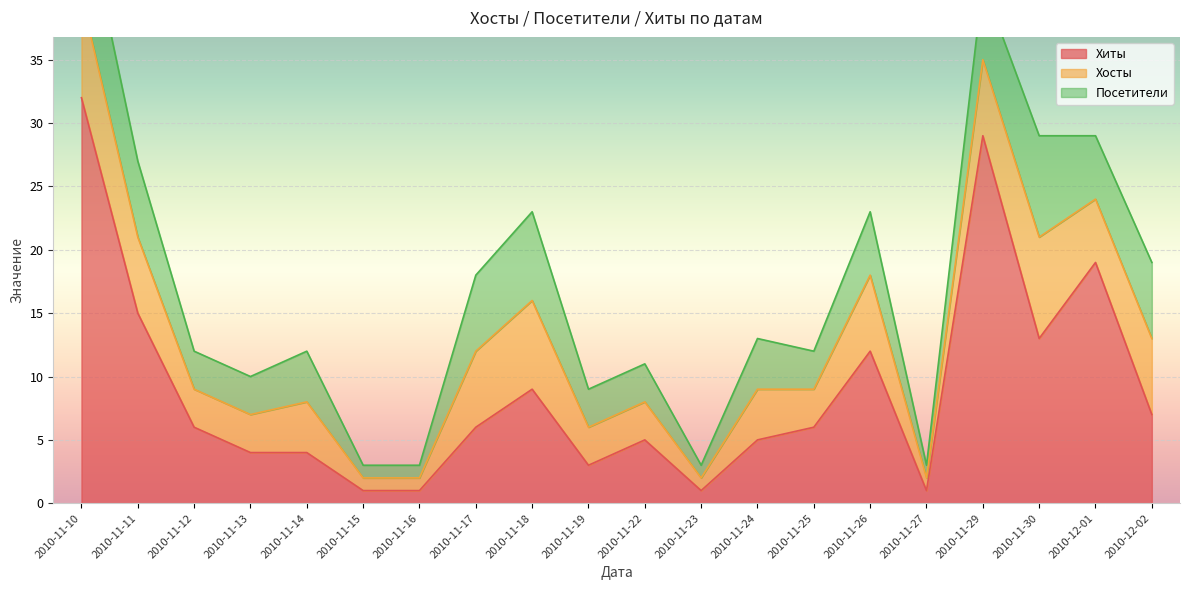

How many lines are shown in the chart?

3